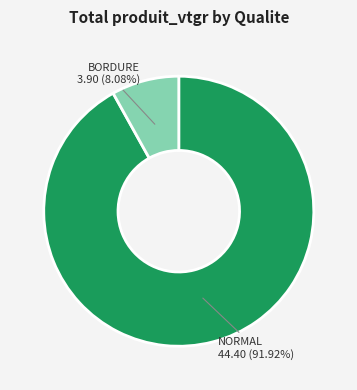

Is there a majority slice in this chart?

Yes